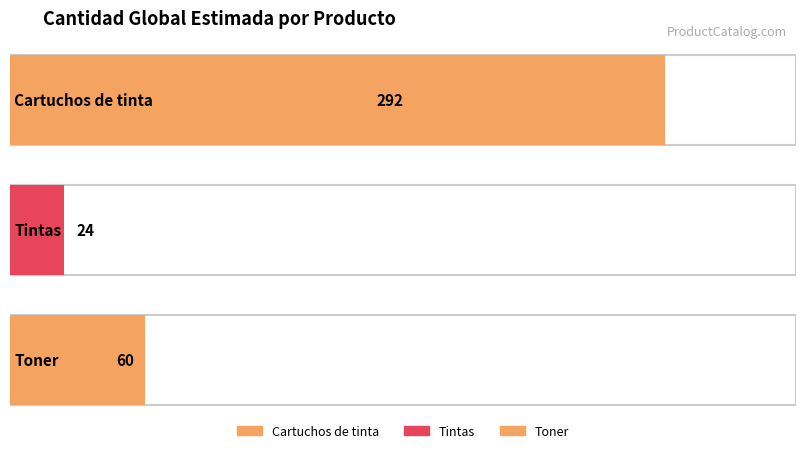

True or false: the data shows 93 at Toner.

False